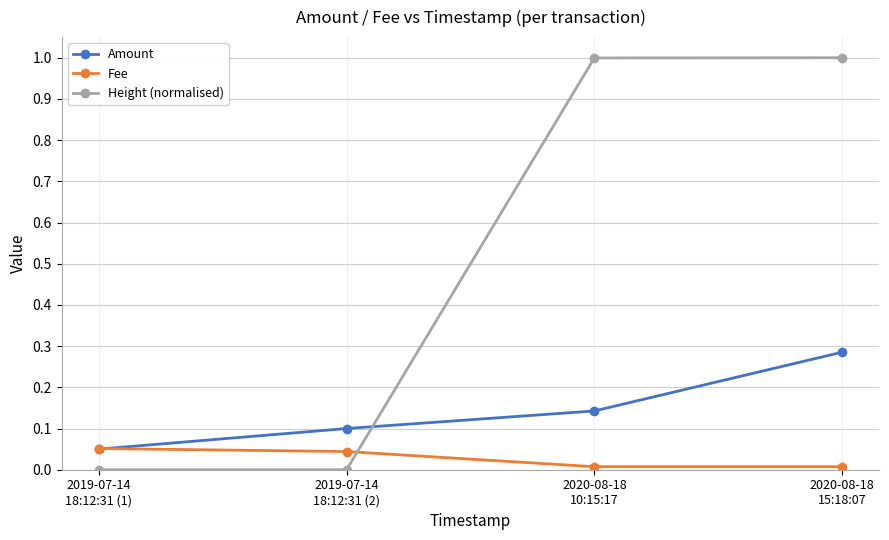

How many data points does each series have?

4